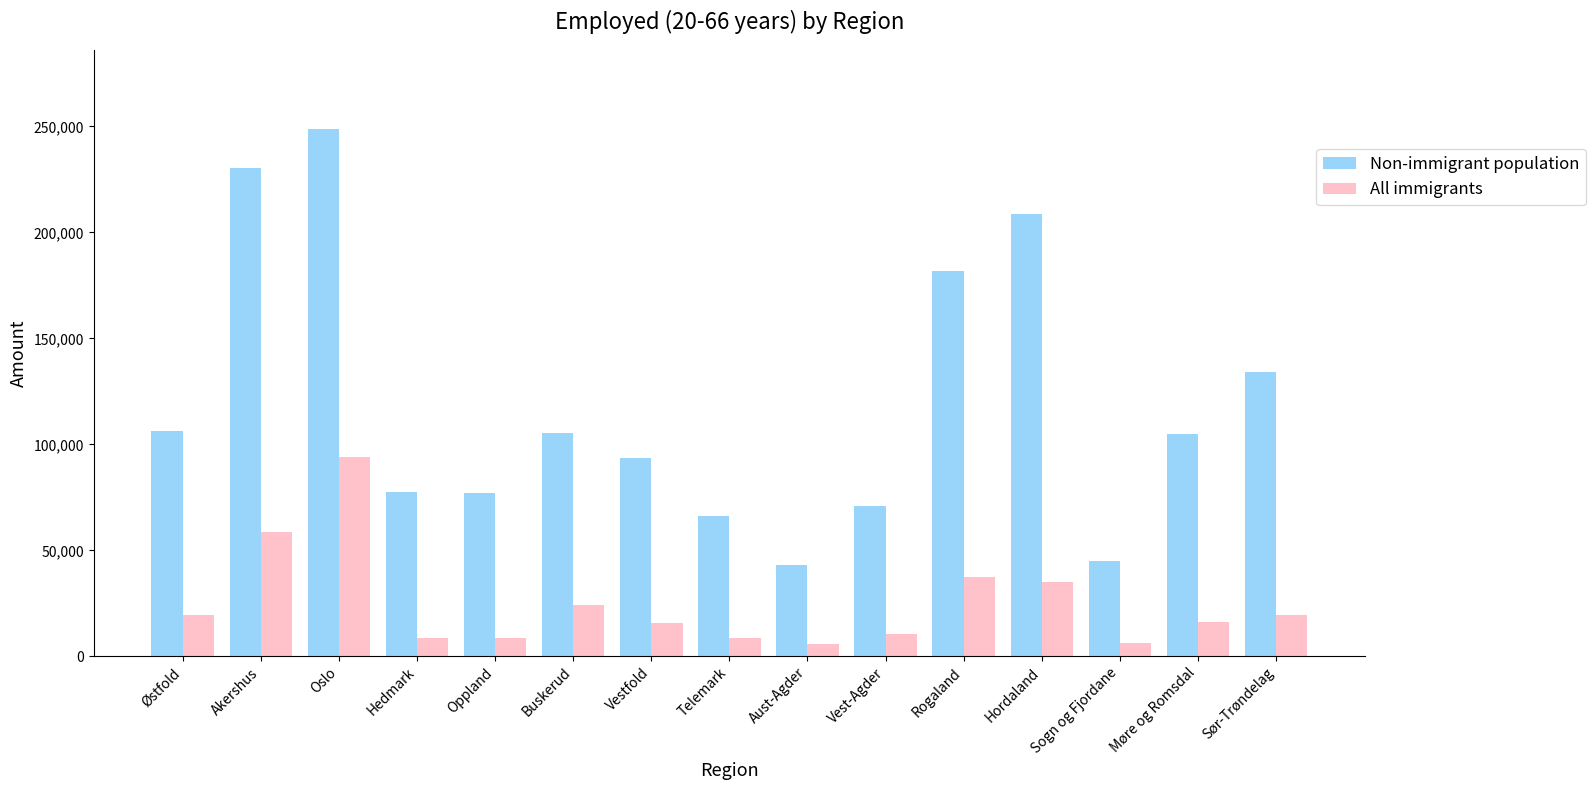

What is the label of the 14th bar from the right?

Akershus